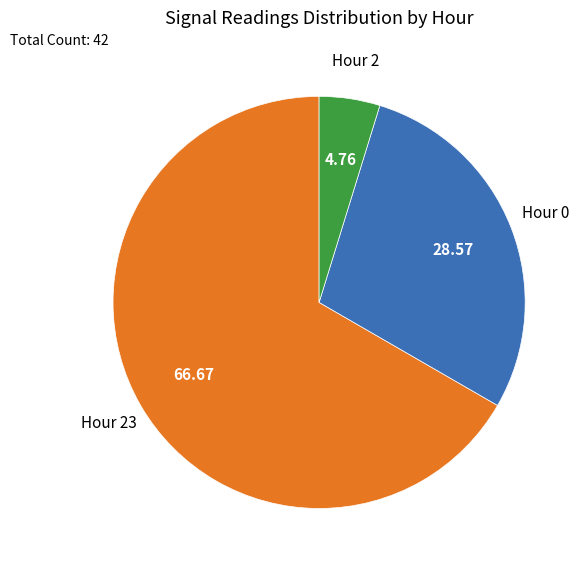

Is there any slice that represents more than half of the pie?

Yes